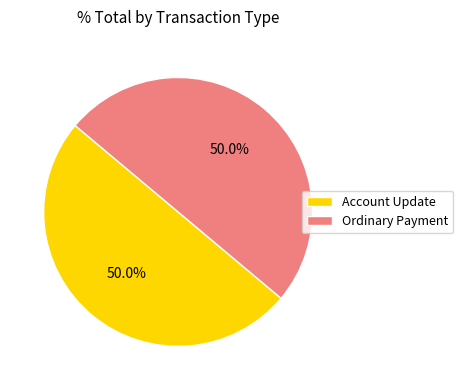

The Ordinary Payment slice represents 99% of the pie. True or false?

False